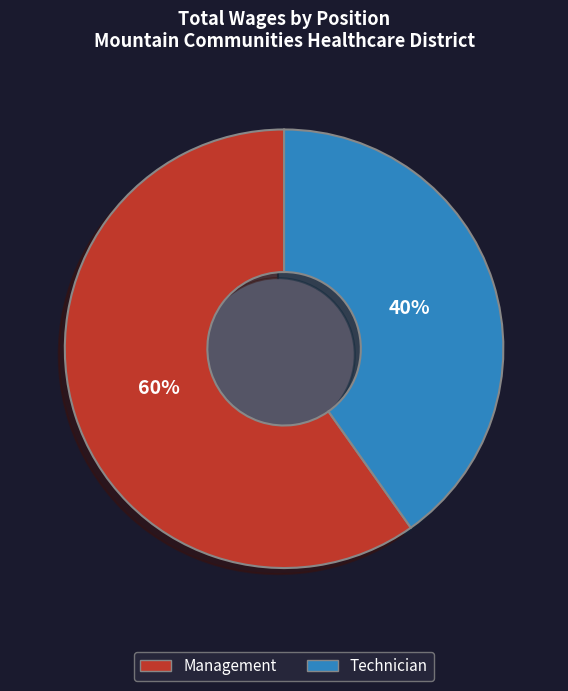

The Technician slice represents 51% of the pie. True or false?

False